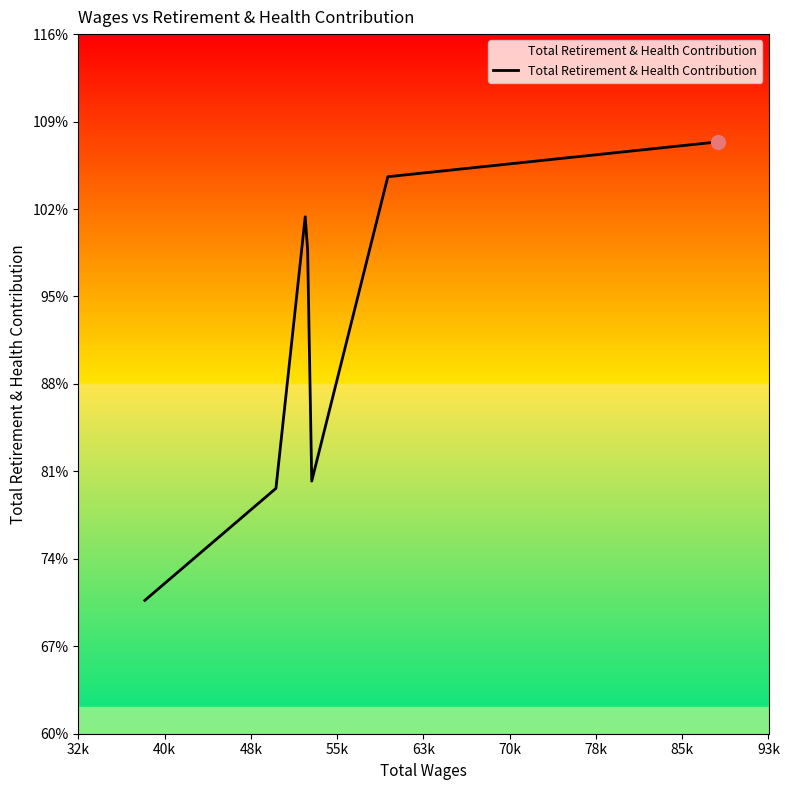

Is this an area chart (filled region under the line)?

Yes